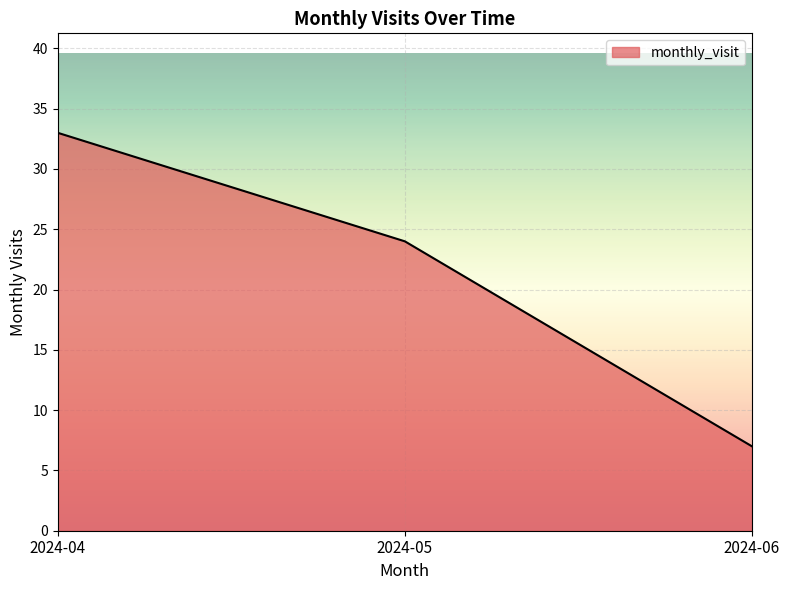

What is the minimum value shown in the chart?

7